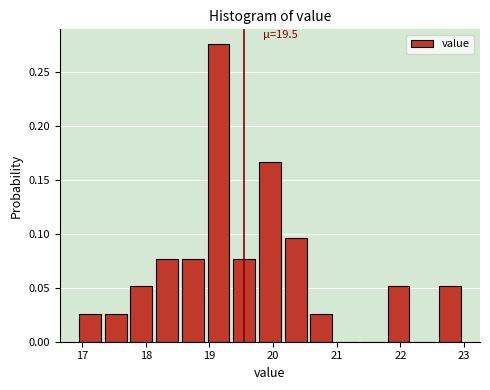

Over which range of the x-axis is the bar tallest?

18.9 to 19.3